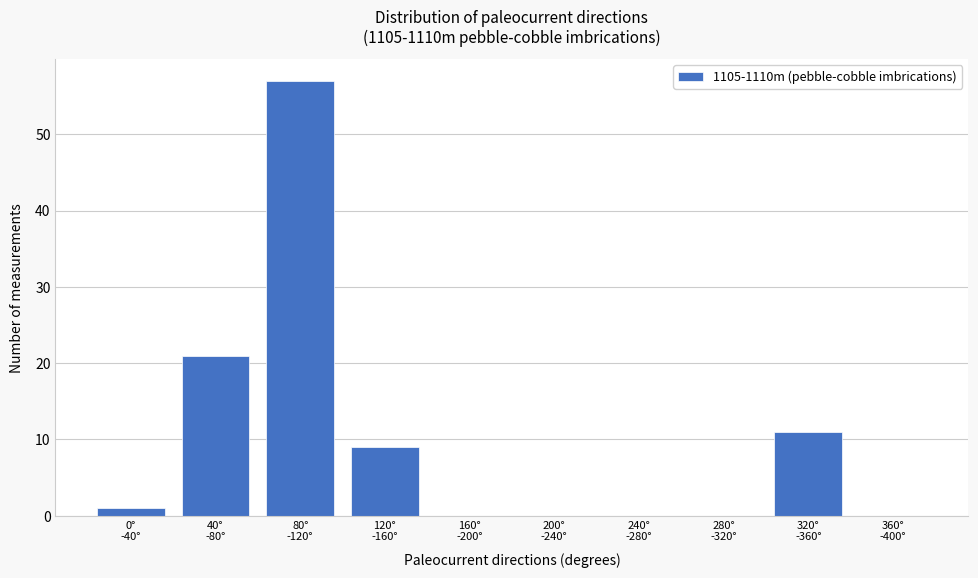

What is the greatest value displayed?

57